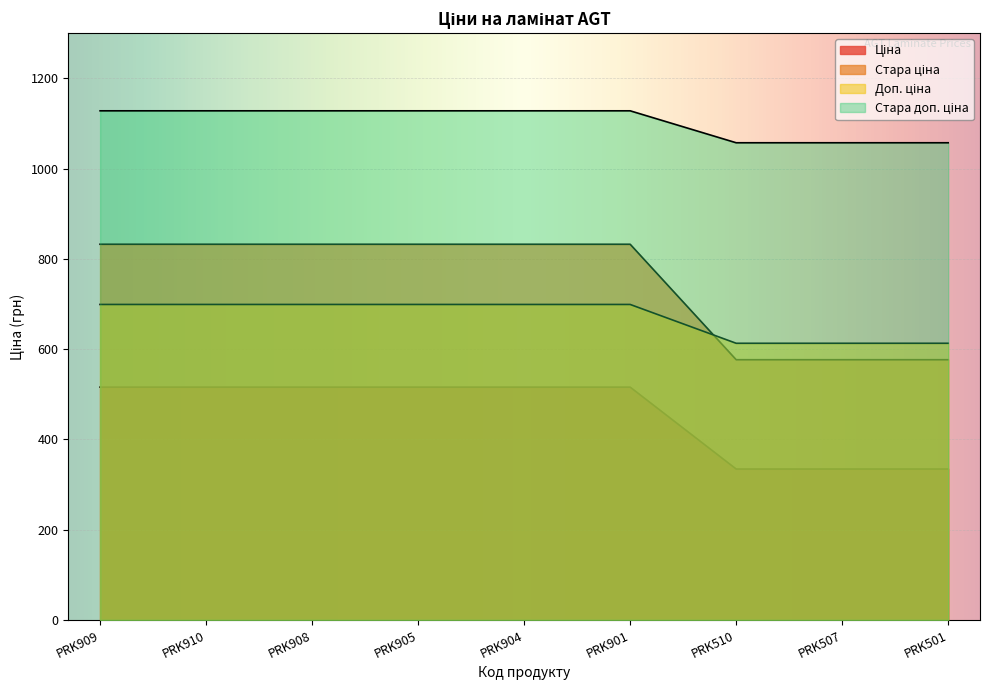

What is the average value of the Ціна series?

747.1